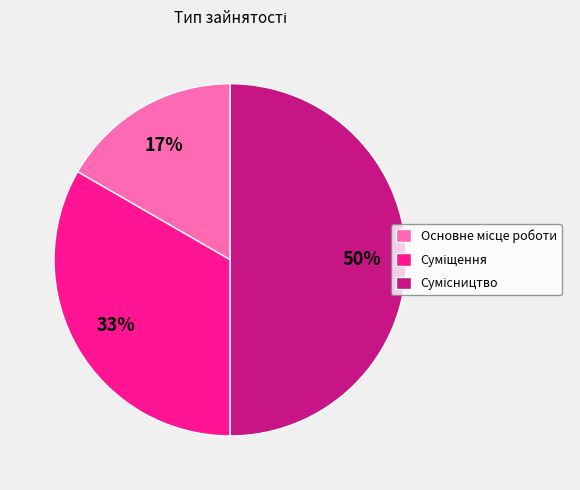

To the nearest percent, what is the average slice percentage?

33%